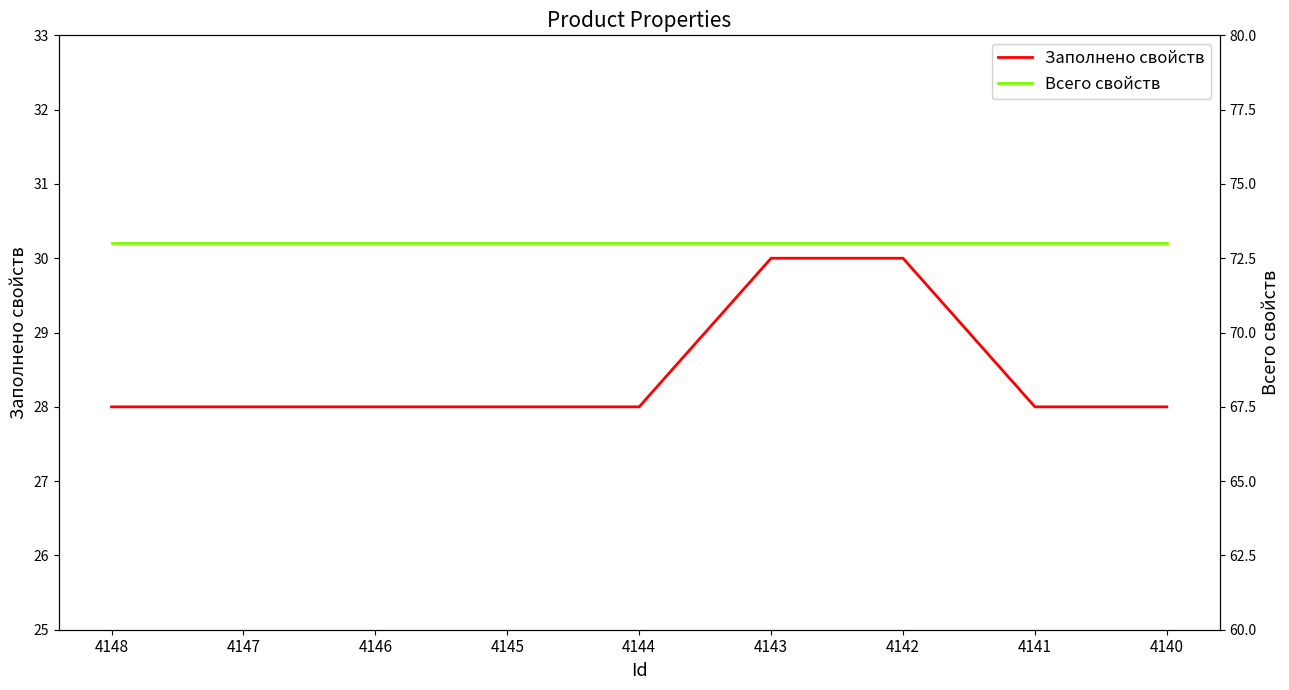

True or false: Всего свойств and Заполнено свойств cross at least once.

False